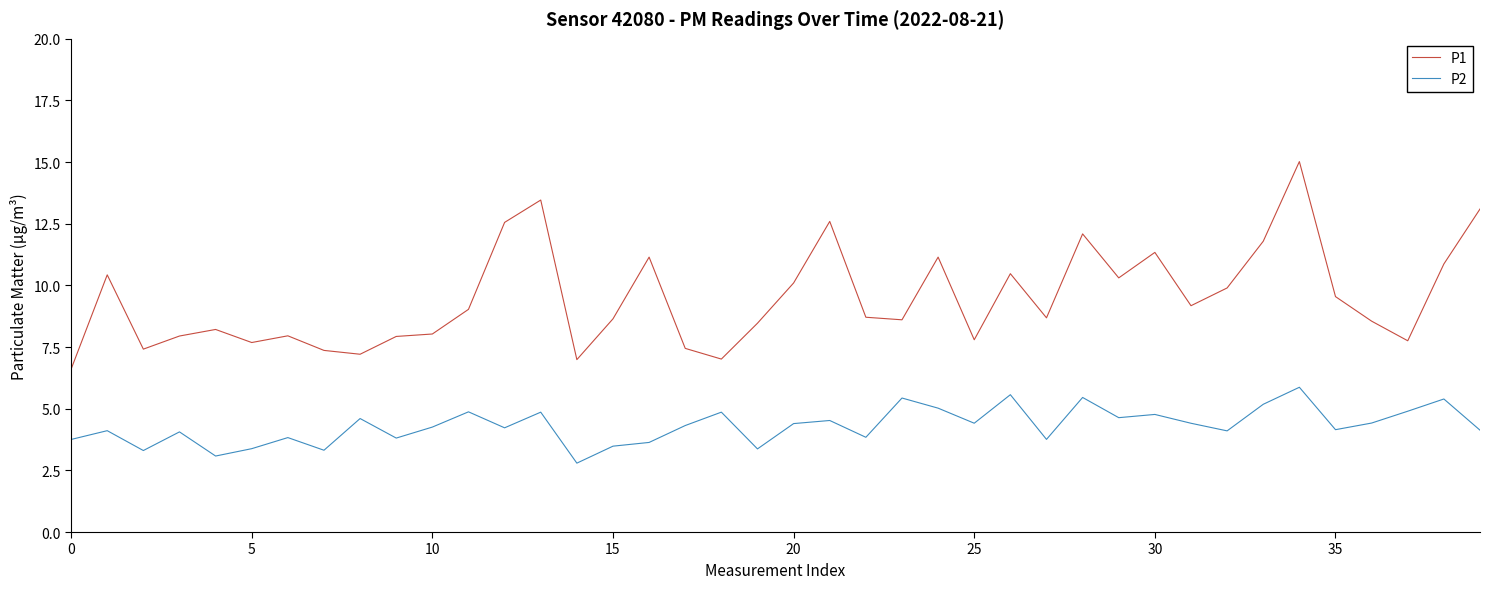

True or false: P1 and P2 intersect in this chart.

False